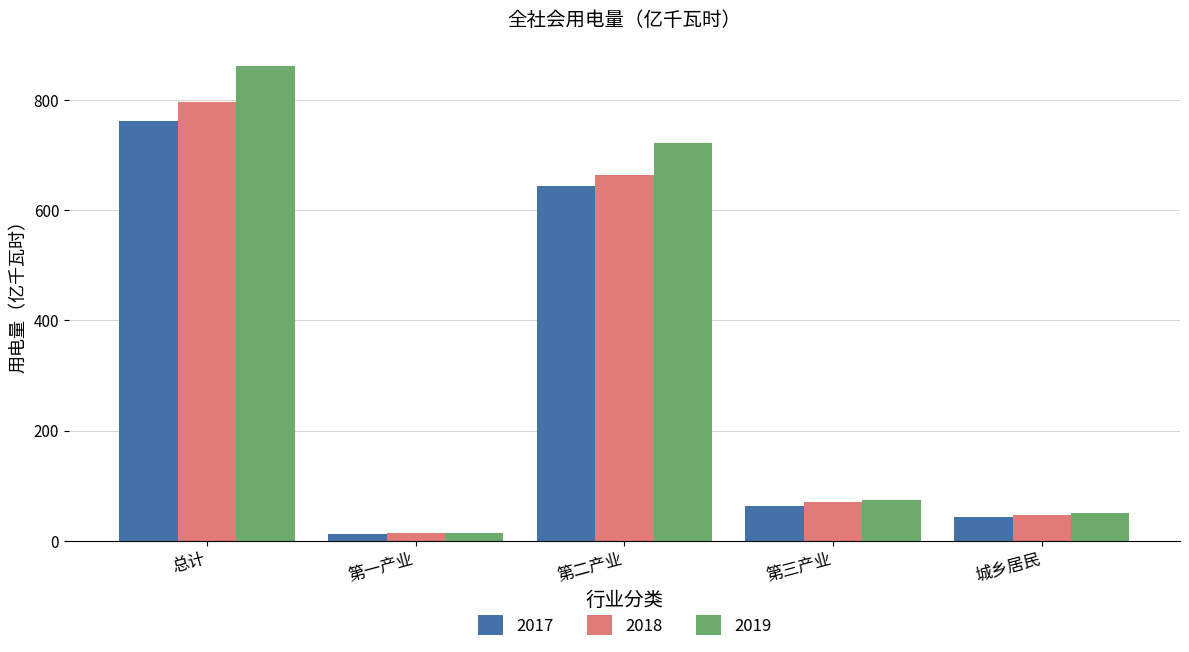

What position from the left is 总计?

1